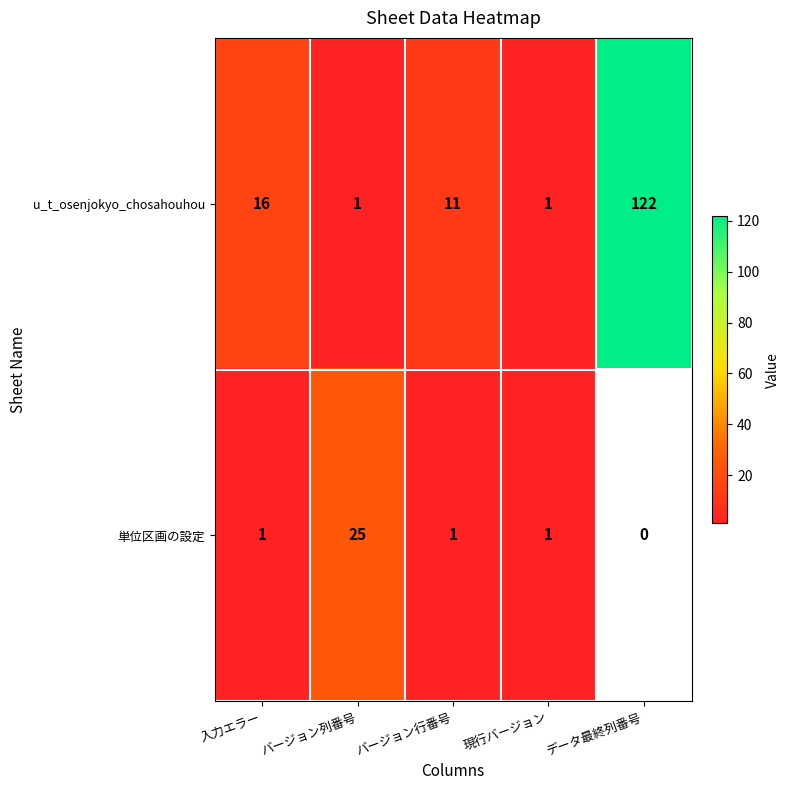

What is the total value across all series at バージョン行番号?

12